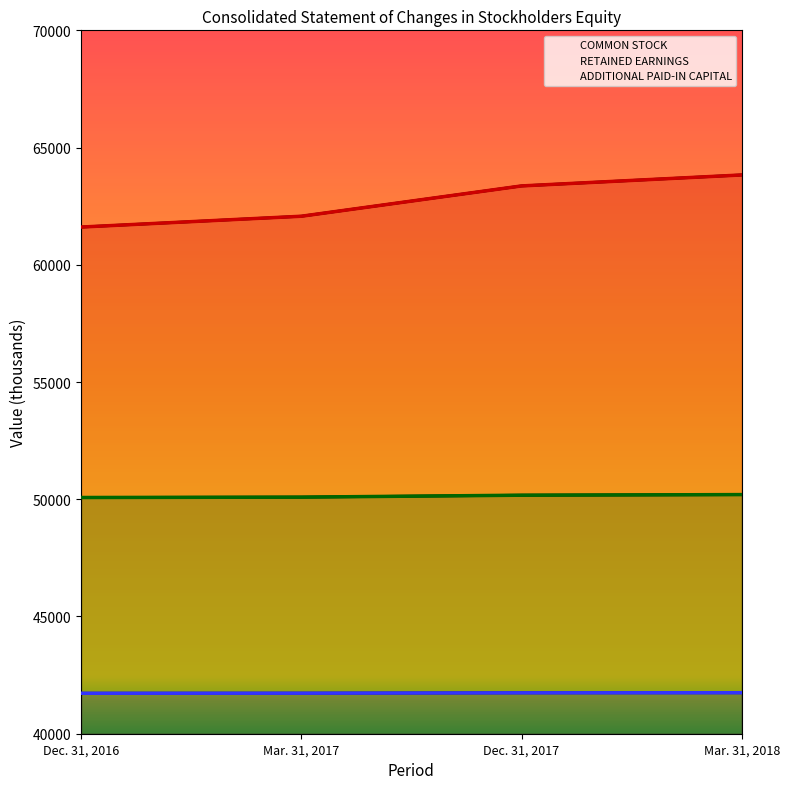

True or false: ADDITIONAL PAID-IN CAPITAL and COMMON STOCK cross at least once.

False